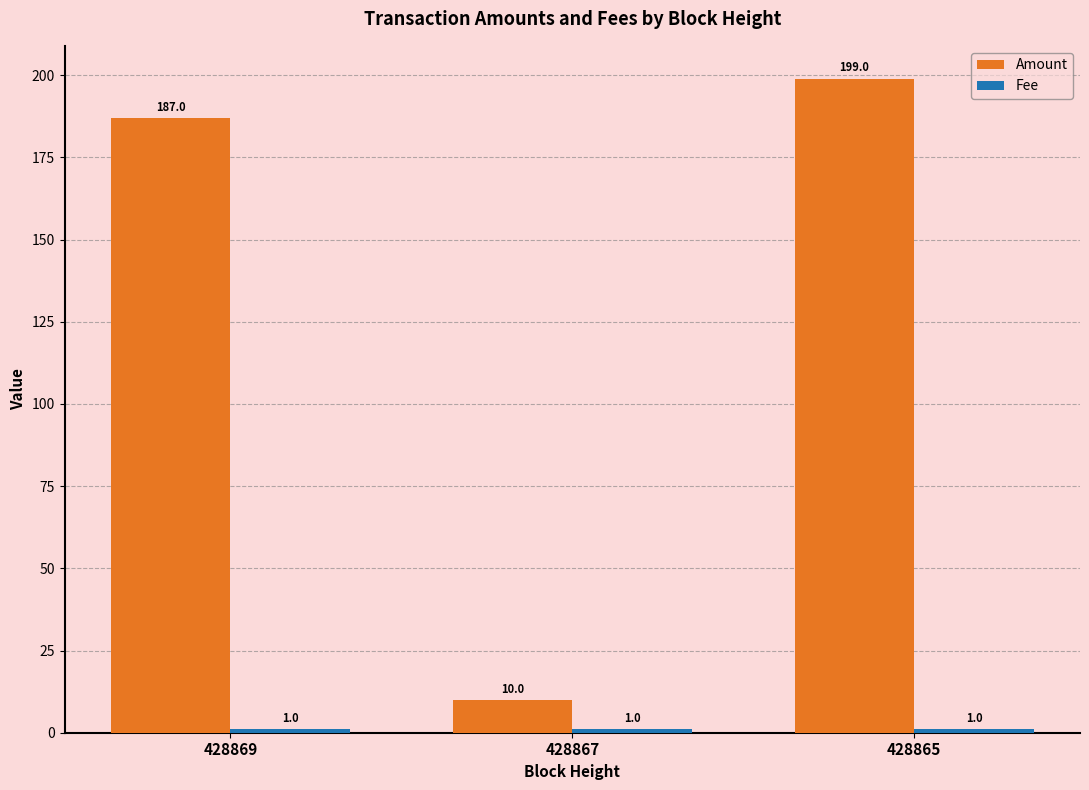

How many series are shown in this chart?

2